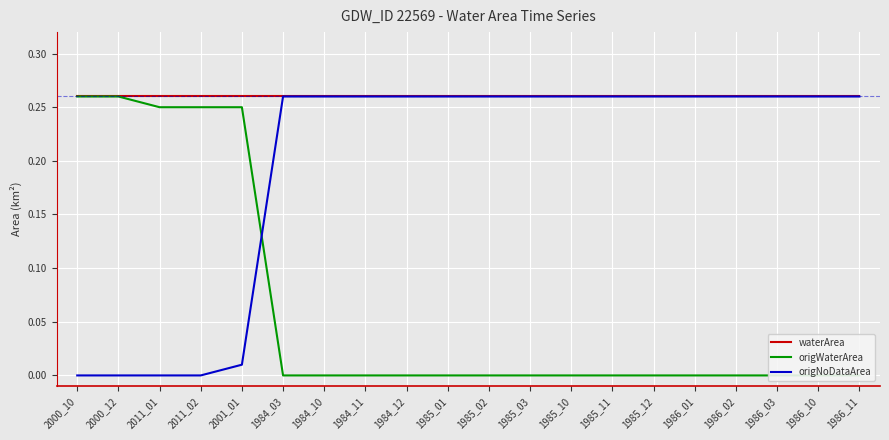

What are all the series names shown in the legend?

waterArea, origWaterArea, origNoDataArea